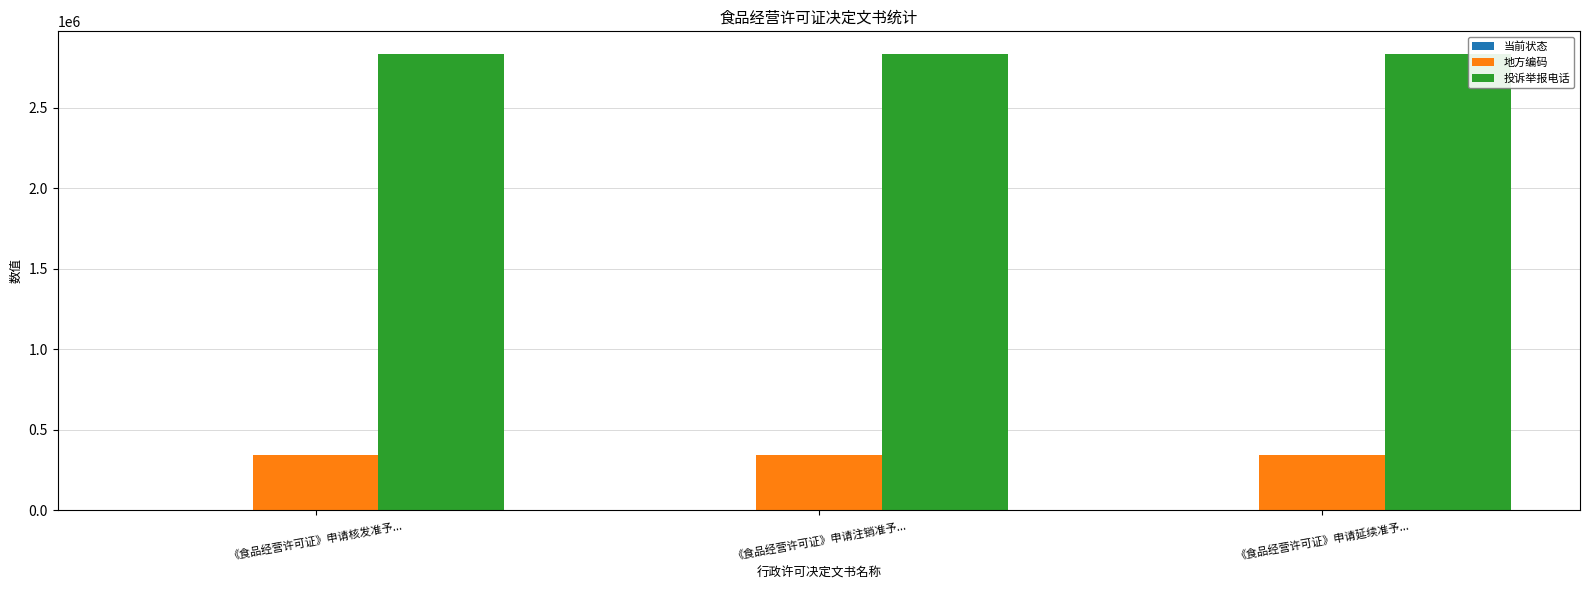

How many categories are shown in the chart?

3